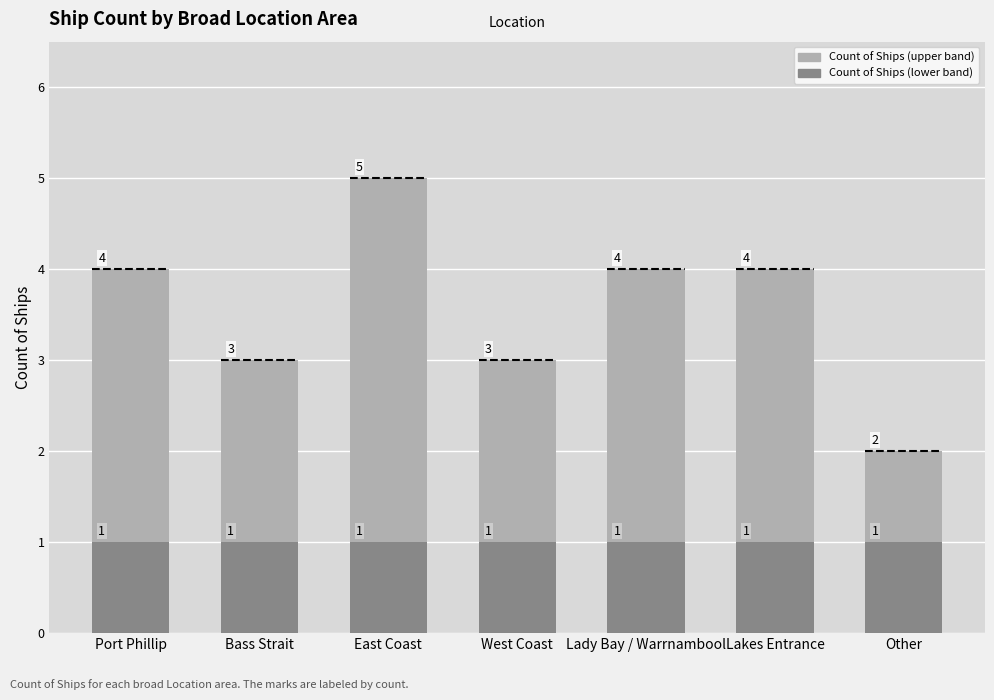

What is the minimum value shown in the chart?

1